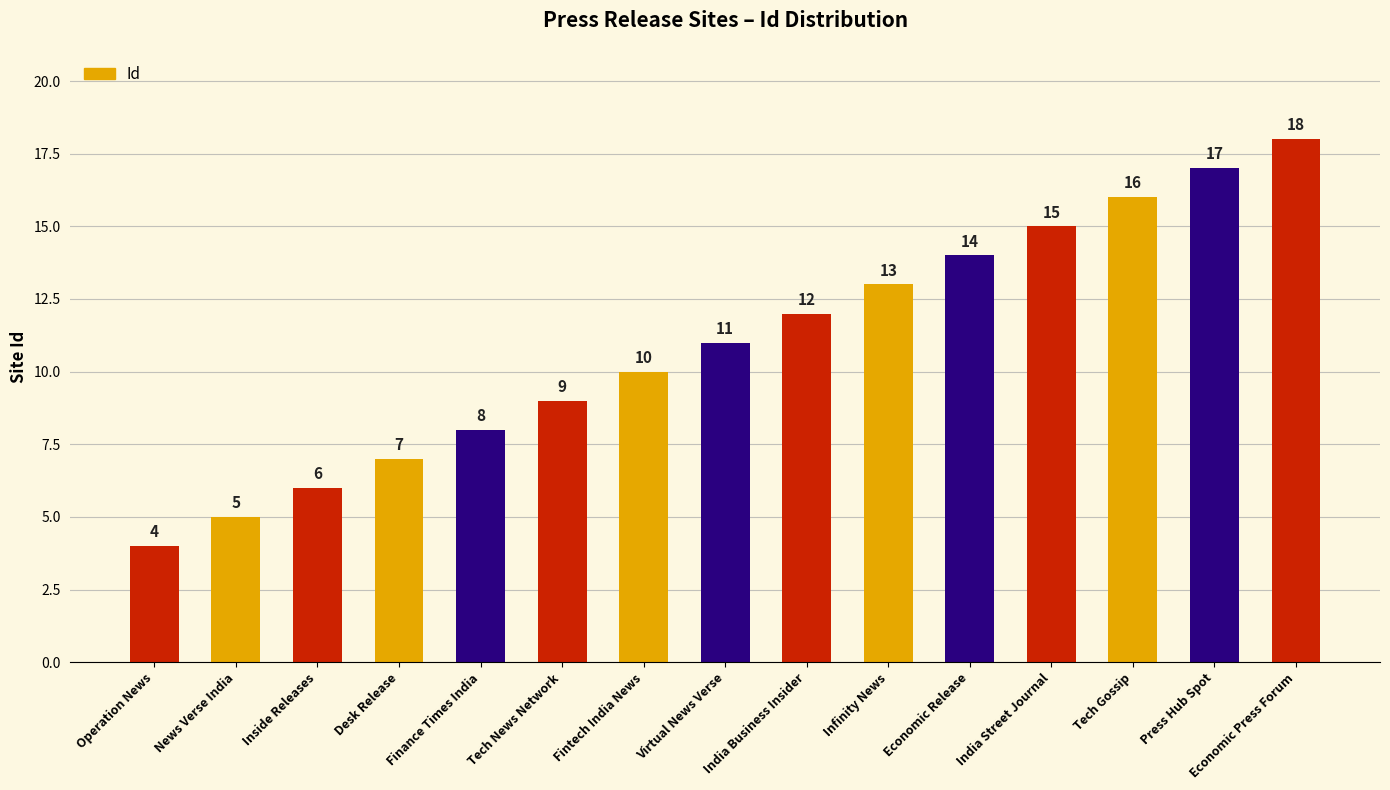

Which has a higher value, Virtual News Verse or Press Hub Spot?

Press Hub Spot